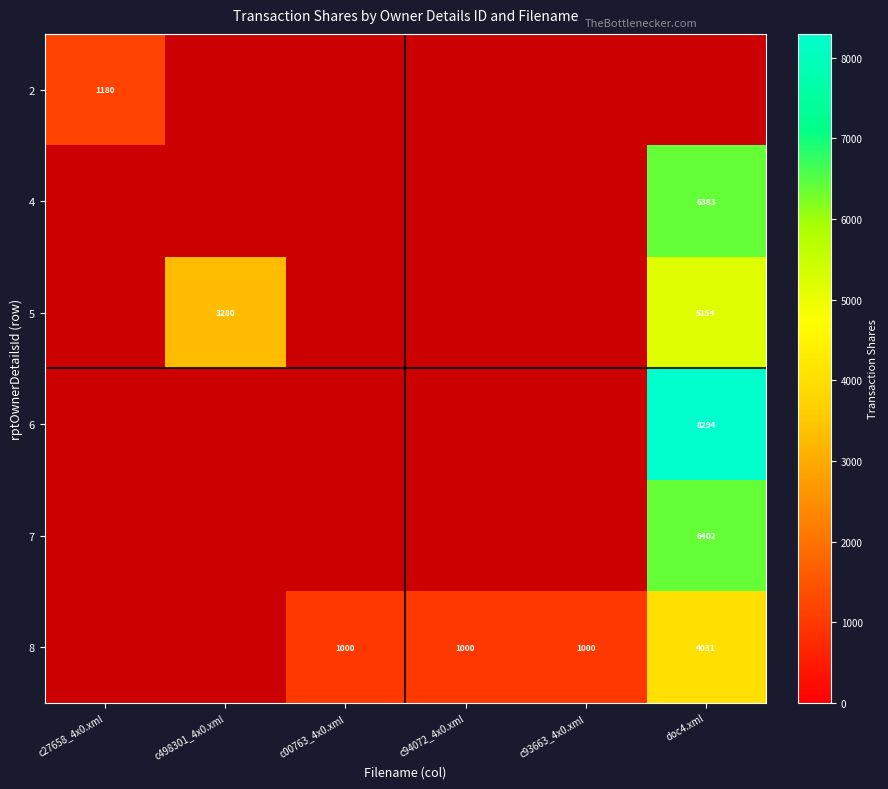

Which category has the lowest value across all series?

c00763_4x0.xml